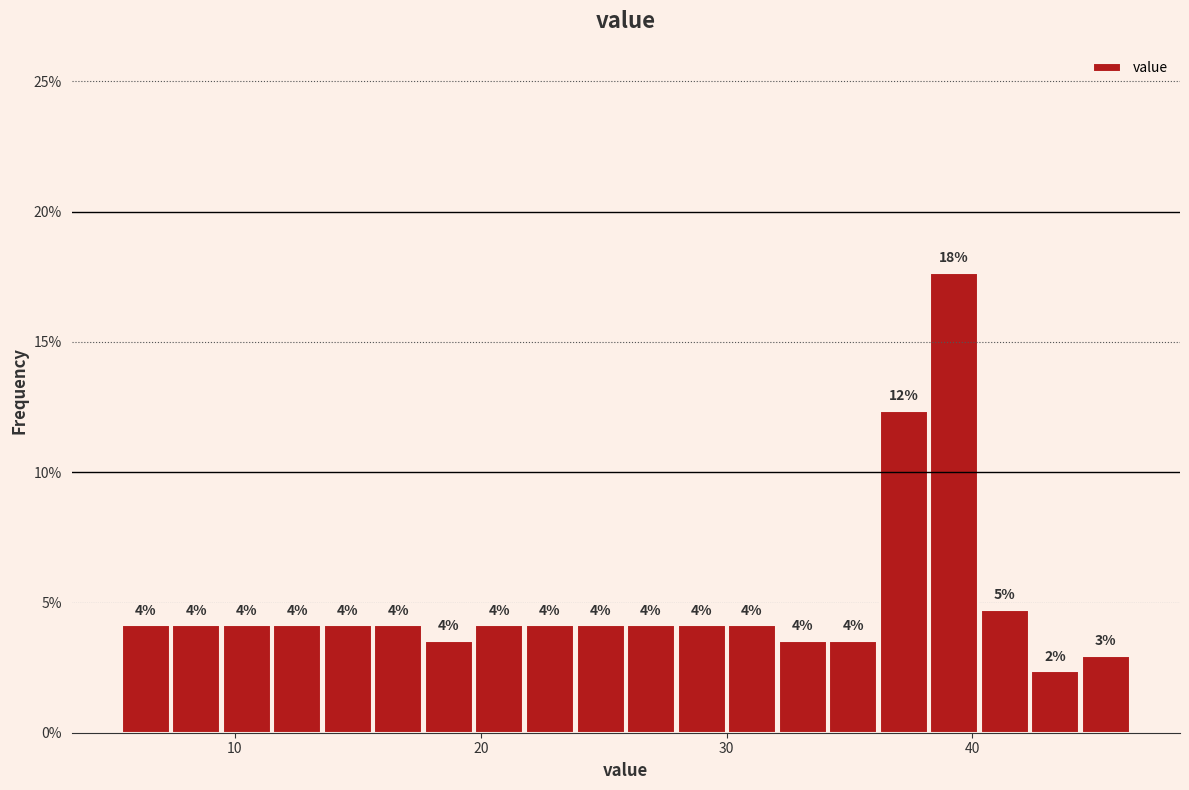

Around what value on the x-axis is the tallest bar? Give the approximate position of its centre, as read against the axis.

39